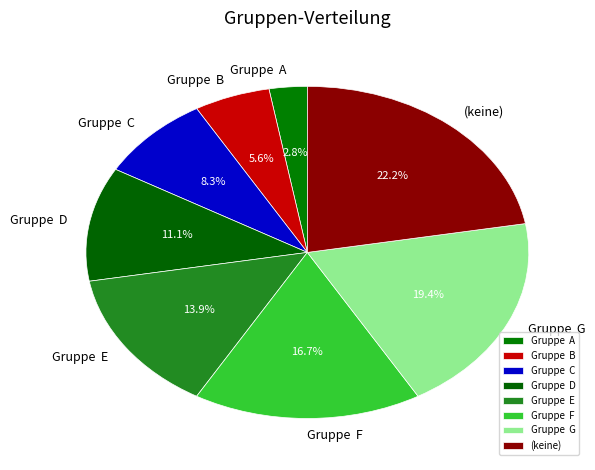

Is Gruppe E the majority of the pie?

No